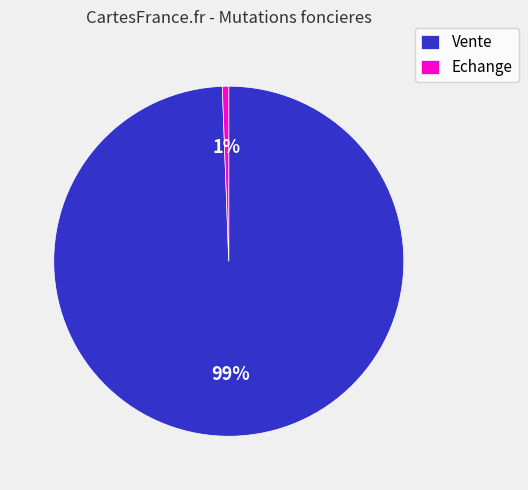

Does Echange account for over 50% of the chart?

No